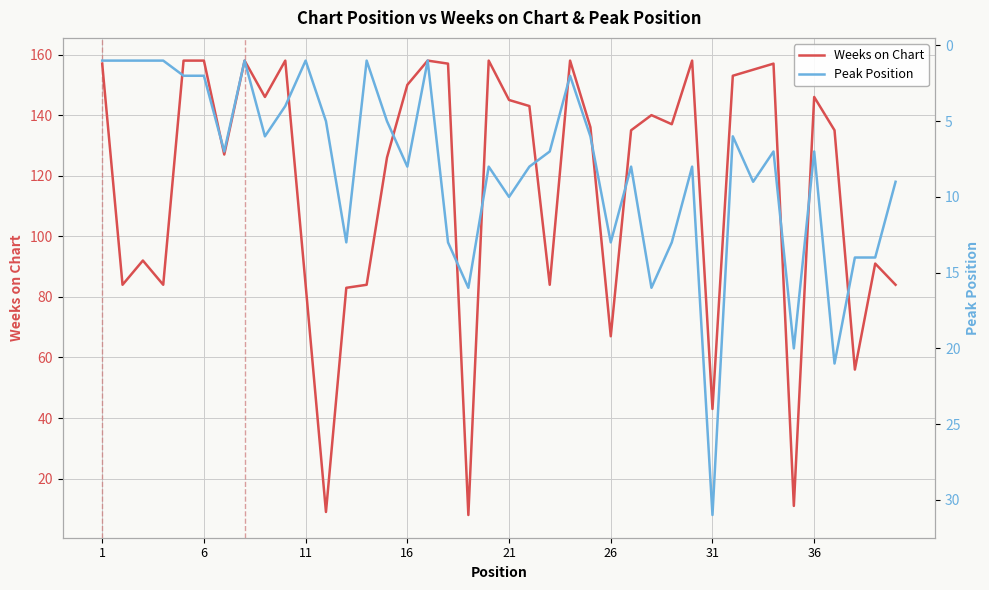

Reading right to left, extract all data points from this chart.

Weeks on Chart: 84	91	56	135	146	11	157	155	153	43	158	137	140	135	67	136	158	84	143	145	158	8	157	158	150	126	84	83	9	84	158	146	158	127	158	158	84	92	84	157
Peak Position: 9	14	14	21	7	20	7	9	6	31	8	13	16	8	13	6	2	7	8	10	8	16	13	1	8	5	1	13	5	1	4	6	1	7	2	2	1	1	1	1